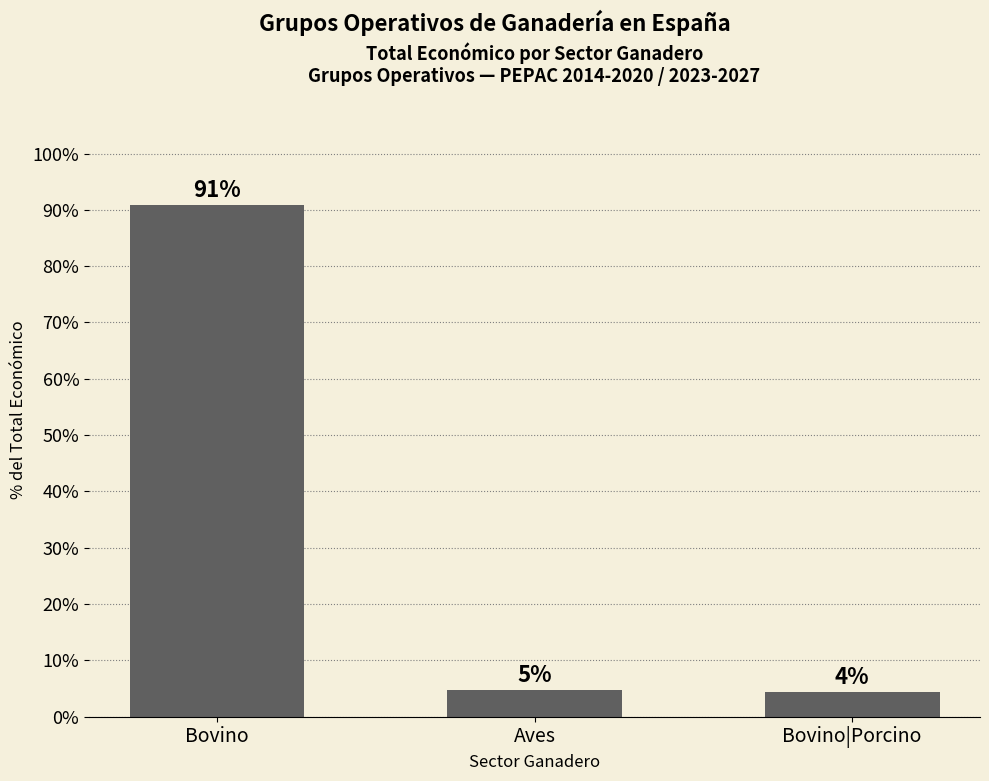

What is the label of the 3rd bar from the left?

Bovino|Porcino